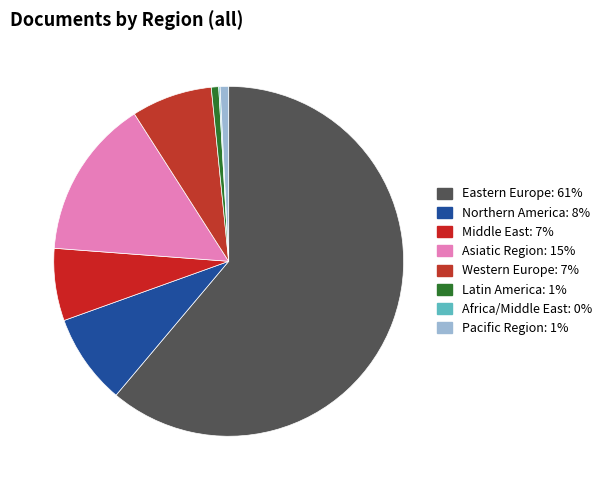

True or false: Middle East accounts for 7% of the total.

True